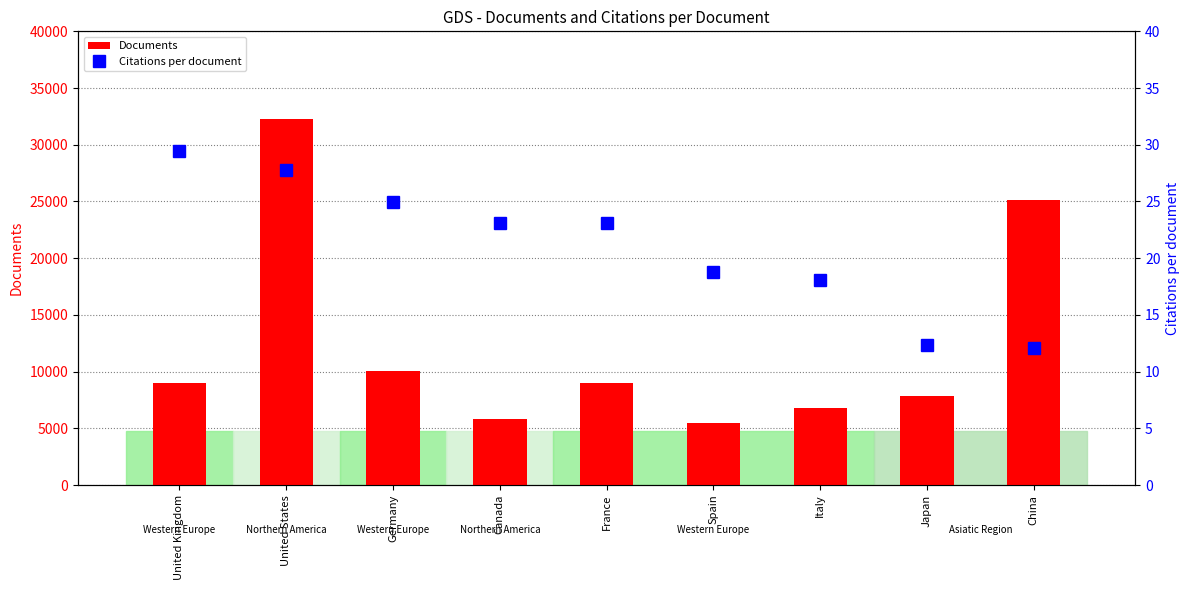

What is the maximum value shown in the chart?

32273.0